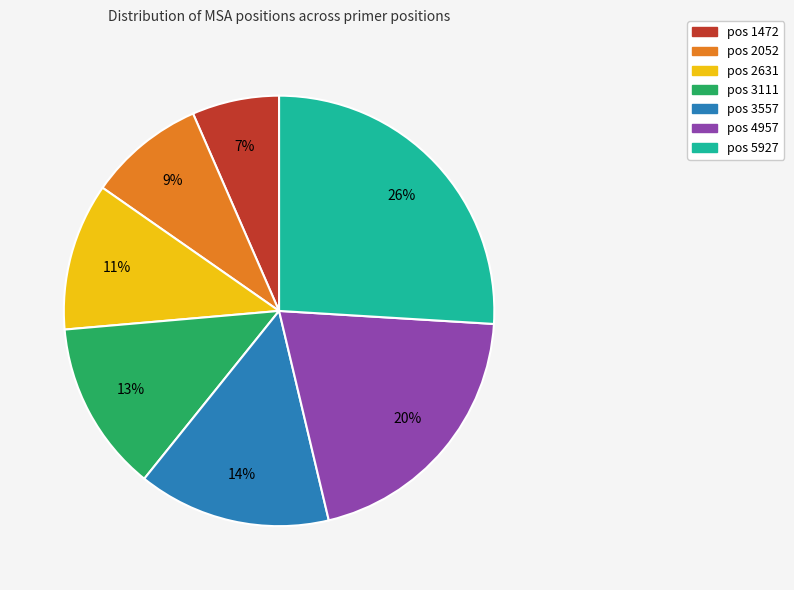

To the nearest percent, what is the difference between the largest and smallest slice percentages?

19%